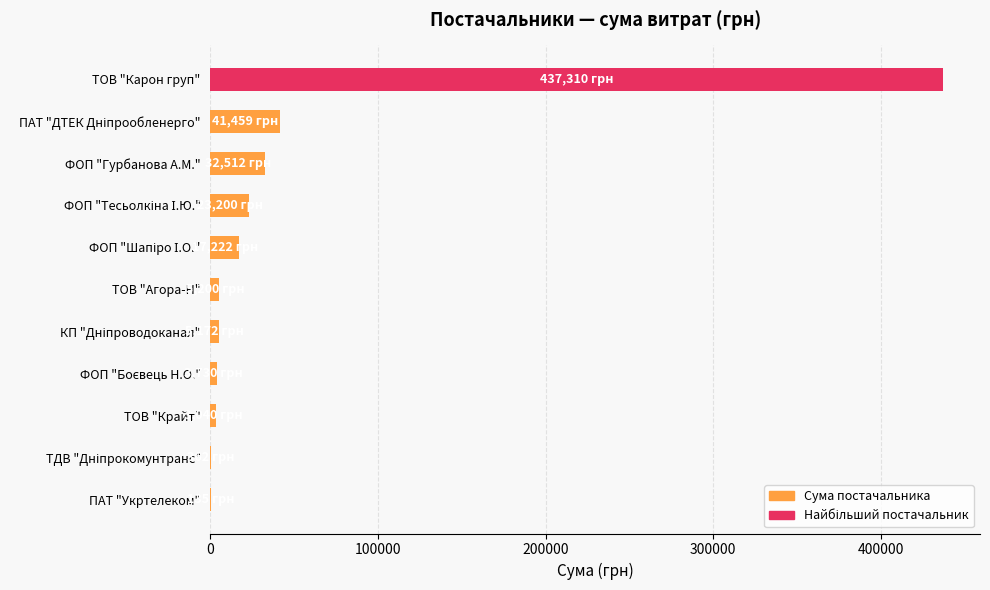

What is the sum of all values?

569341.1